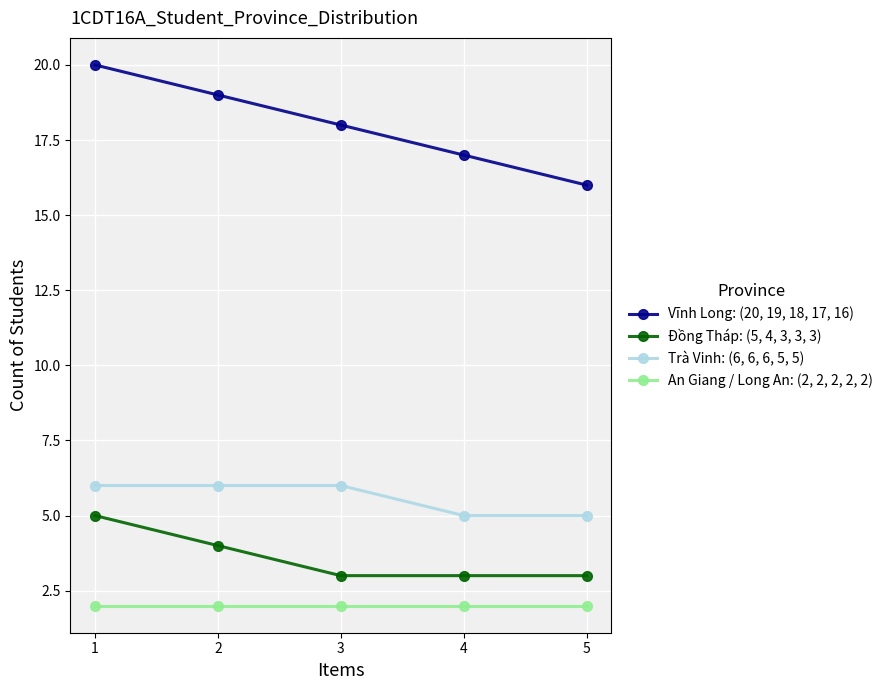

Which series has the widest spread of values?

Vĩnh Long: (20, 19, 18, 17, 16)